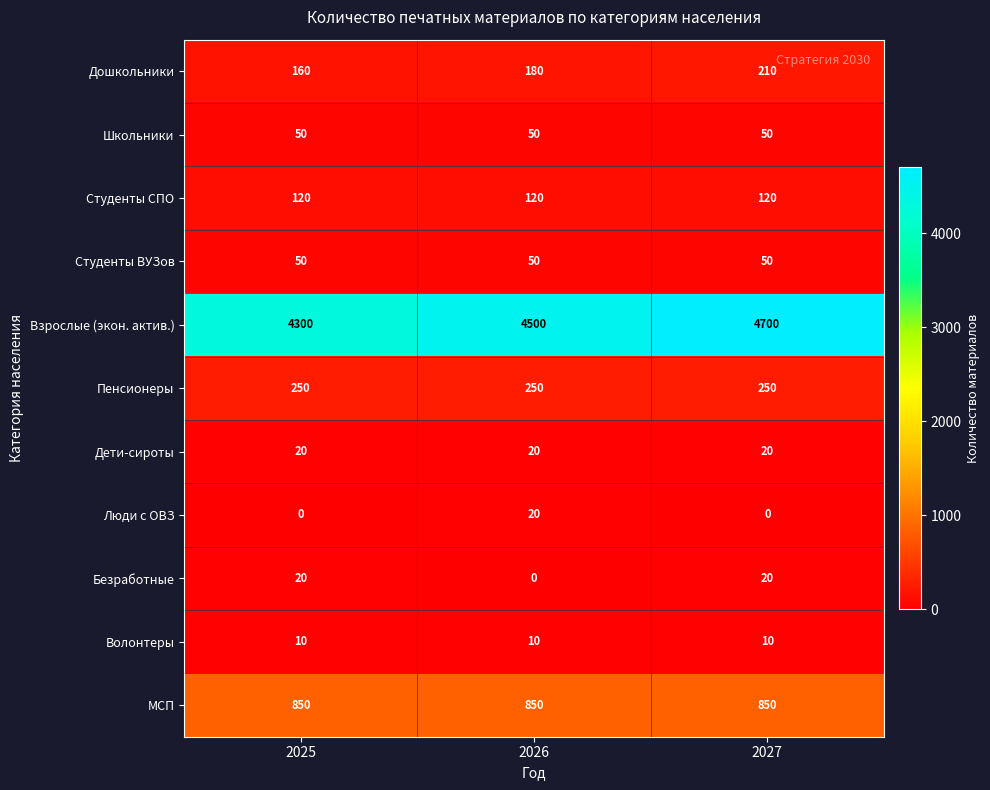

At which category does the chart reach its peak across all series?

2027